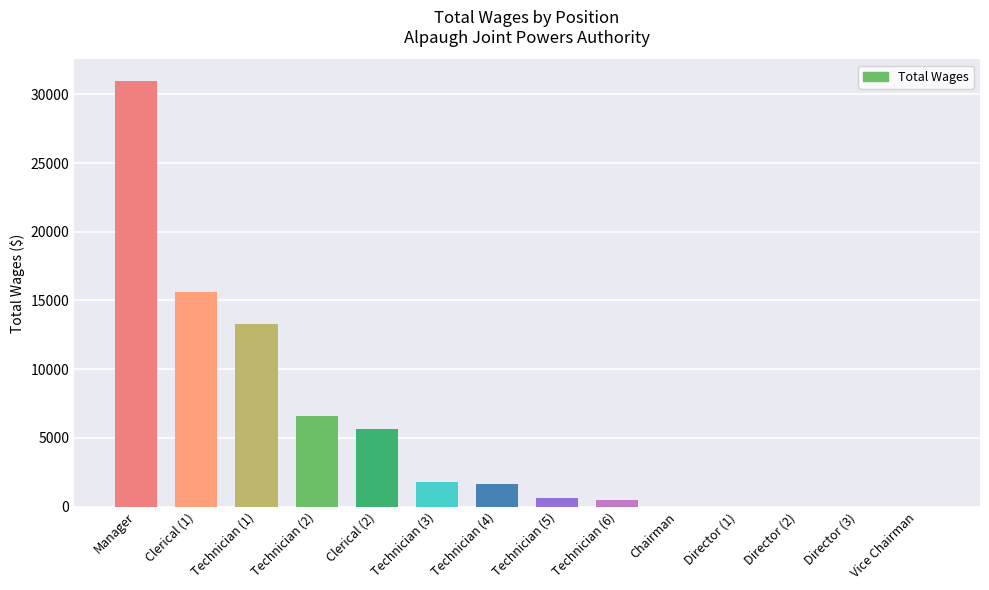

What is the sum of all values?

76809